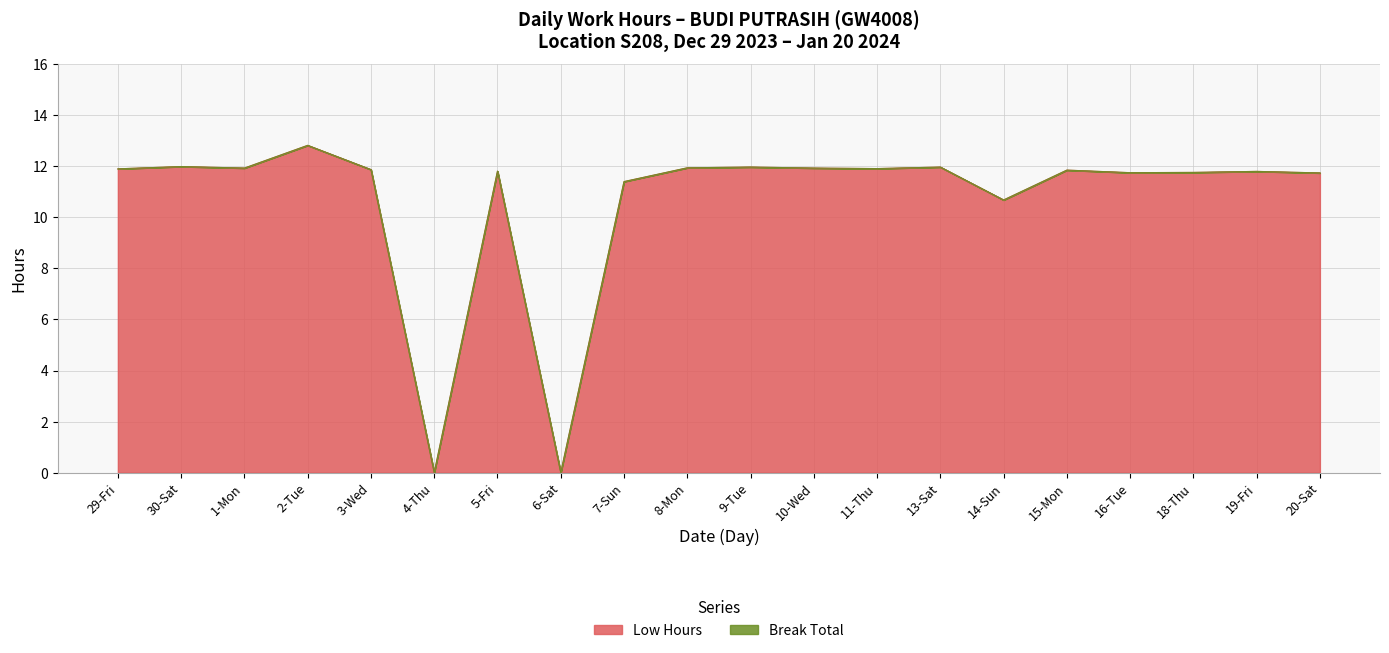

Reading left to right, transcribe all the data shown in this chart.

11.9	12.0	11.9	12.8	11.9	0.0	11.8	0.0	11.4	11.9	12.0	11.9	11.9	12.0	10.7	11.8	11.8	11.8	11.8	11.7